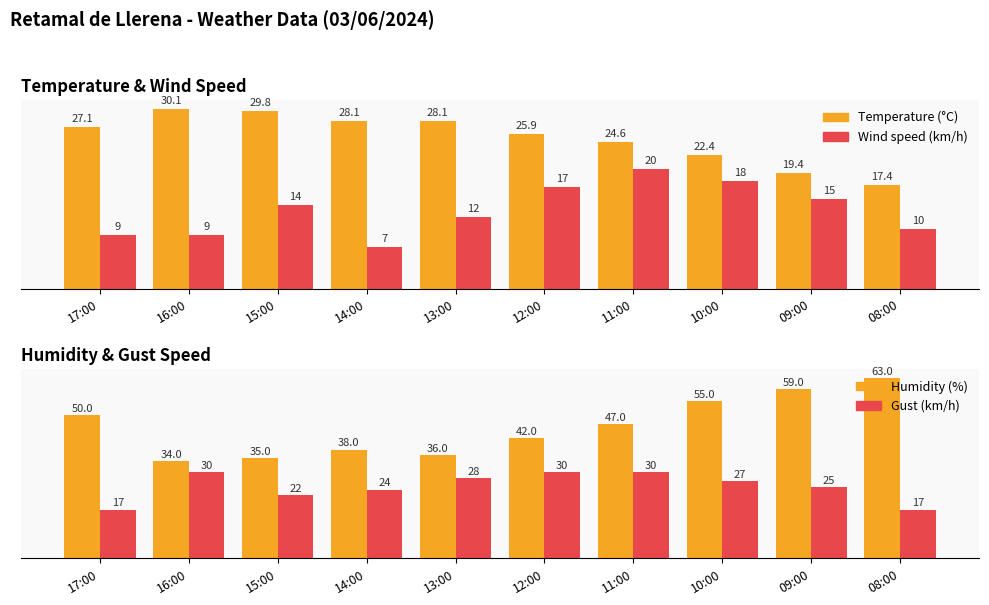

Which series changed the most between 14:00 and 13:00?

Wind speed (km/h)